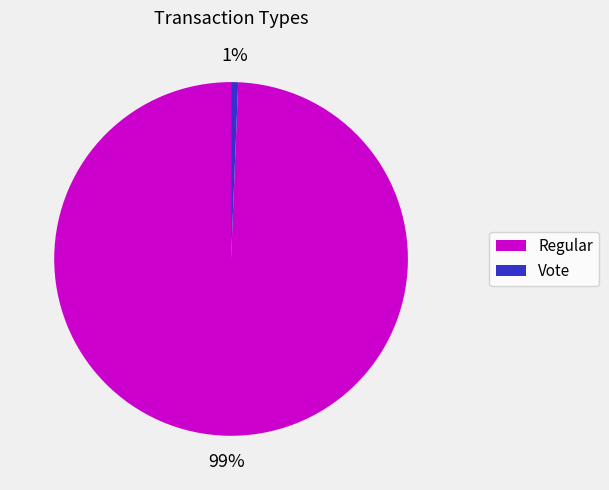

Which slice is the smallest?

Vote